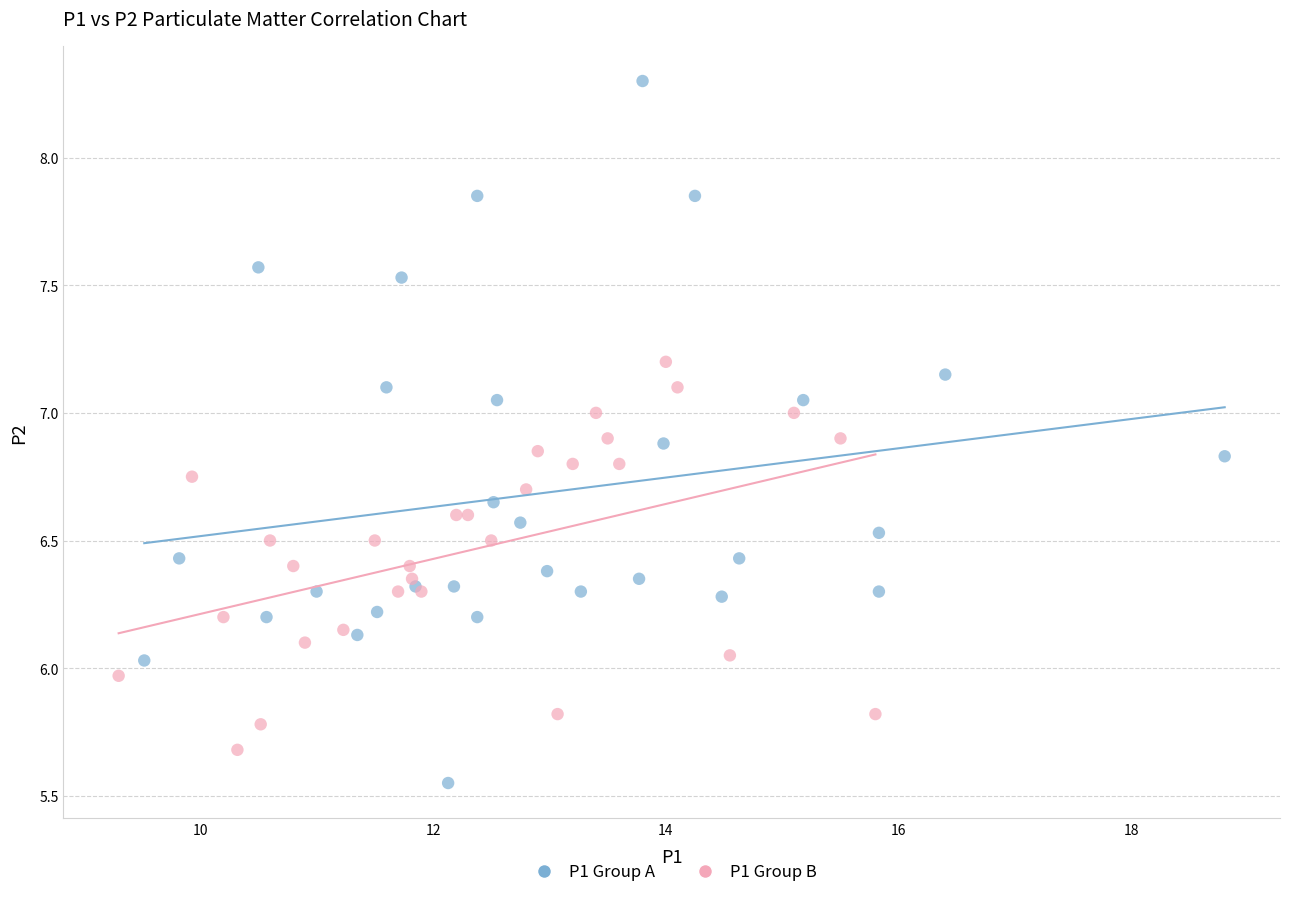

Which series reaches the minimum Y coordinate?

P1 Group A